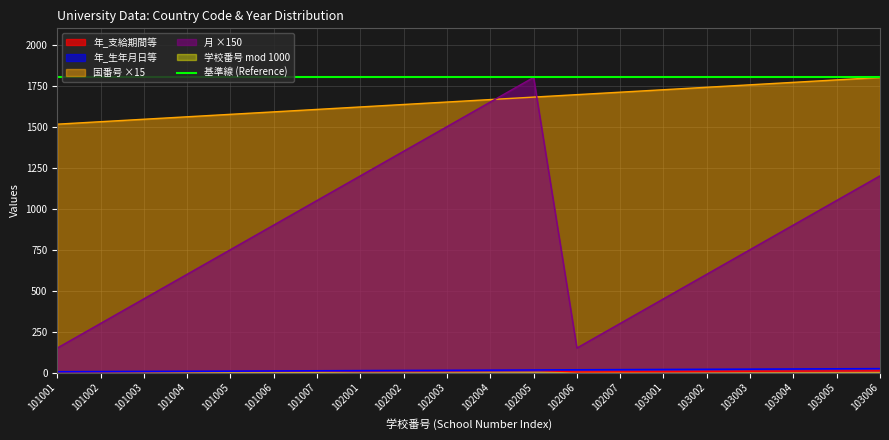

Is the value of 基準線 (Reference) at 102006 greater than the value of 年_生年月日等 at 102006?

Yes